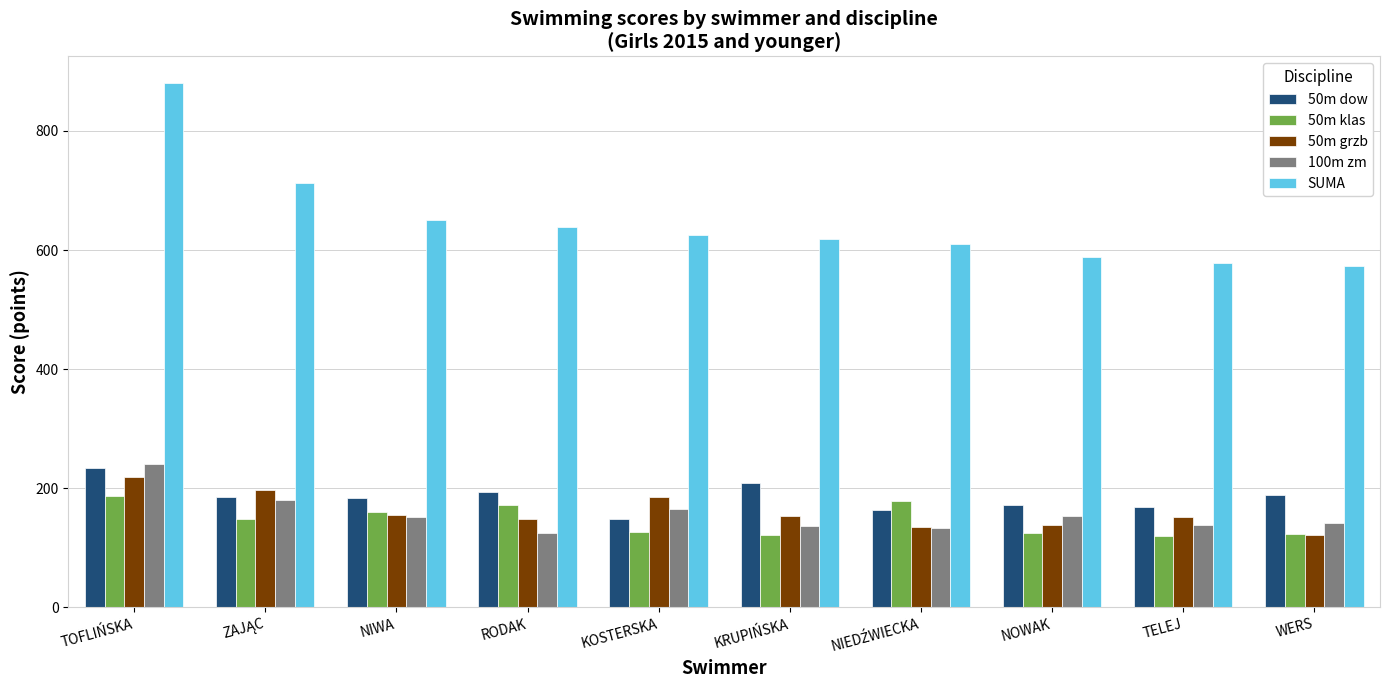

The 50m klas series shows 125 at NOWAK. True or false?

True